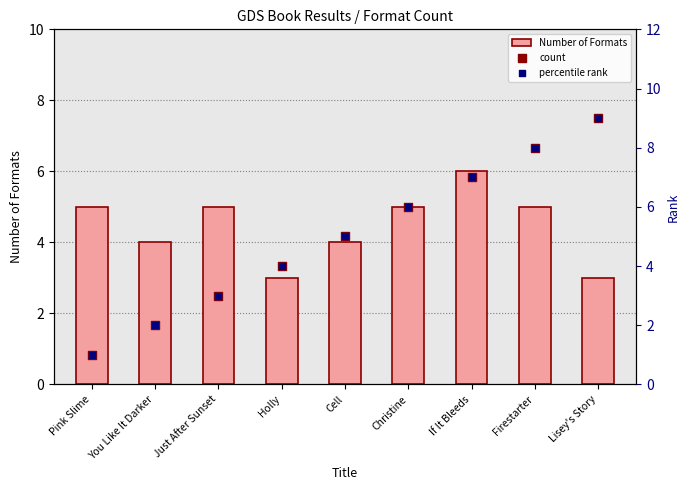

Which series contains the highest Y value?

count